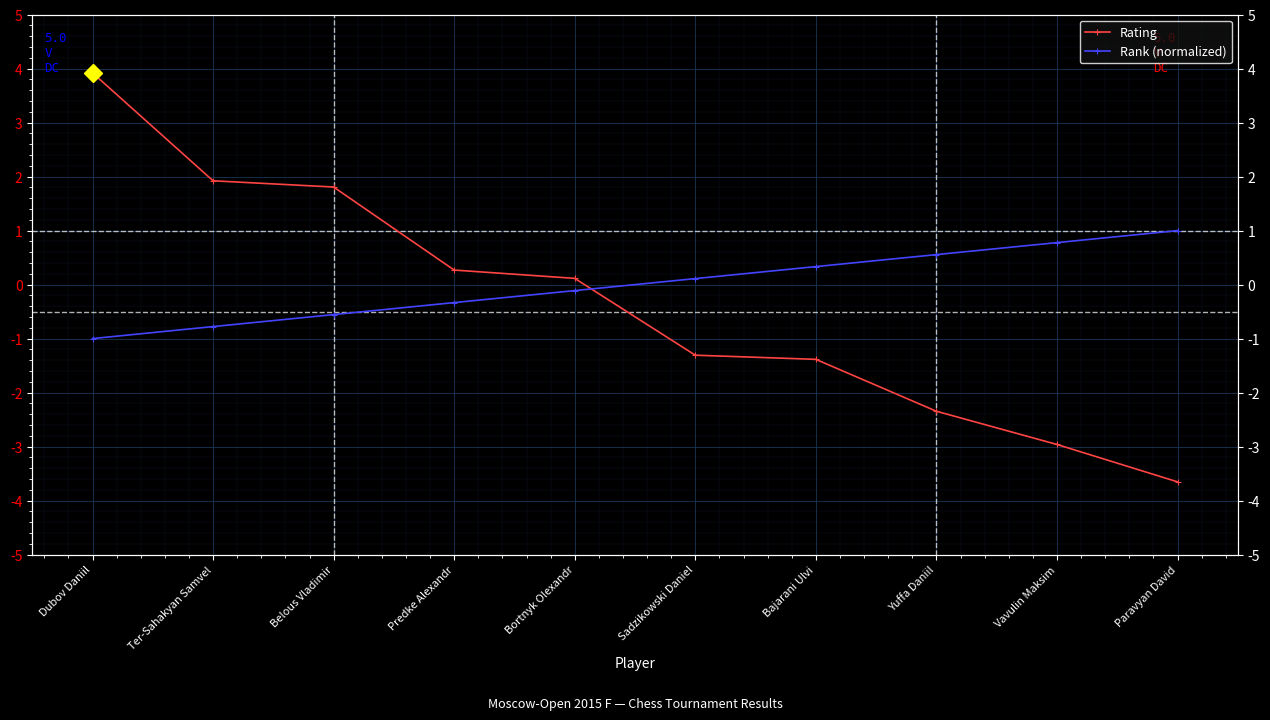

At which label is Rank (normalized) closest to 0?

Bortnyk Olexandr